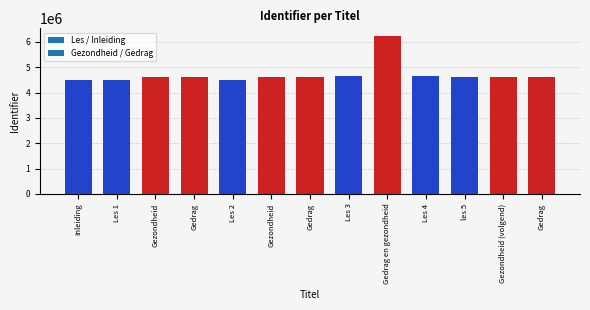

List the labels in order of value, smallest first.

Inleiding, Les 1, Les 2, Gezondheid, Gedrag, Gezondheid, Gedrag, les 5, Gedrag, Gezondheid (volgend), Les 4, Les 3, Gedrag en gezondheid